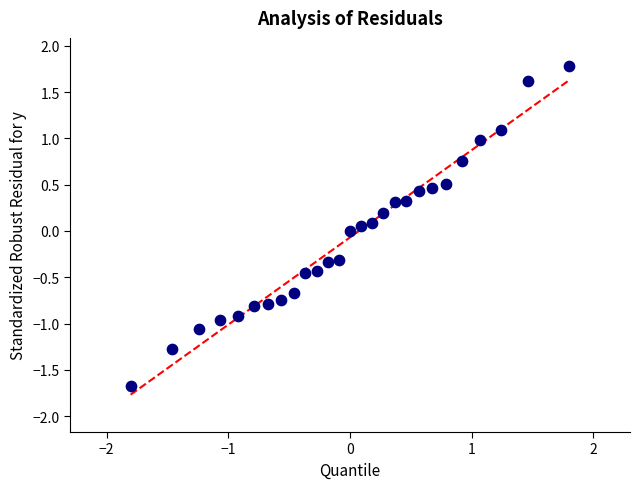

What is the range of Y values (max minus min)?

3.5